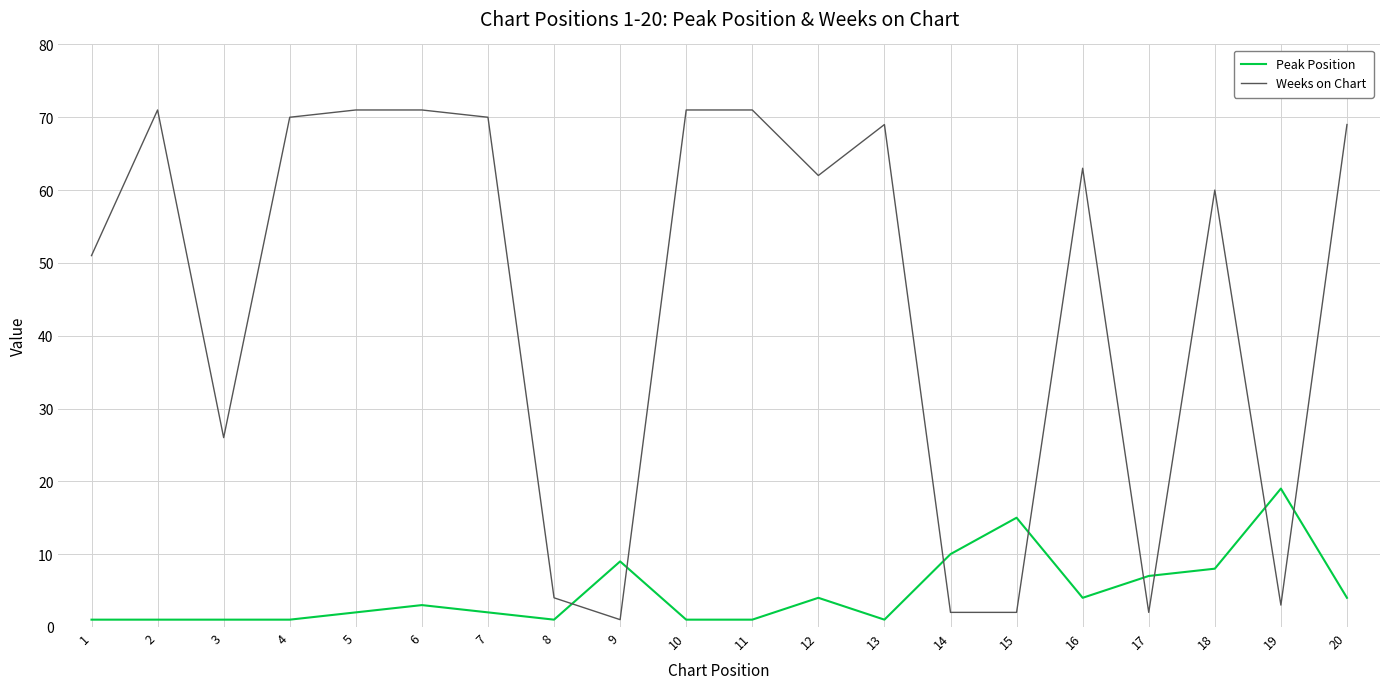

Between 6 and 17, which series saw the biggest shift?

Weeks on Chart